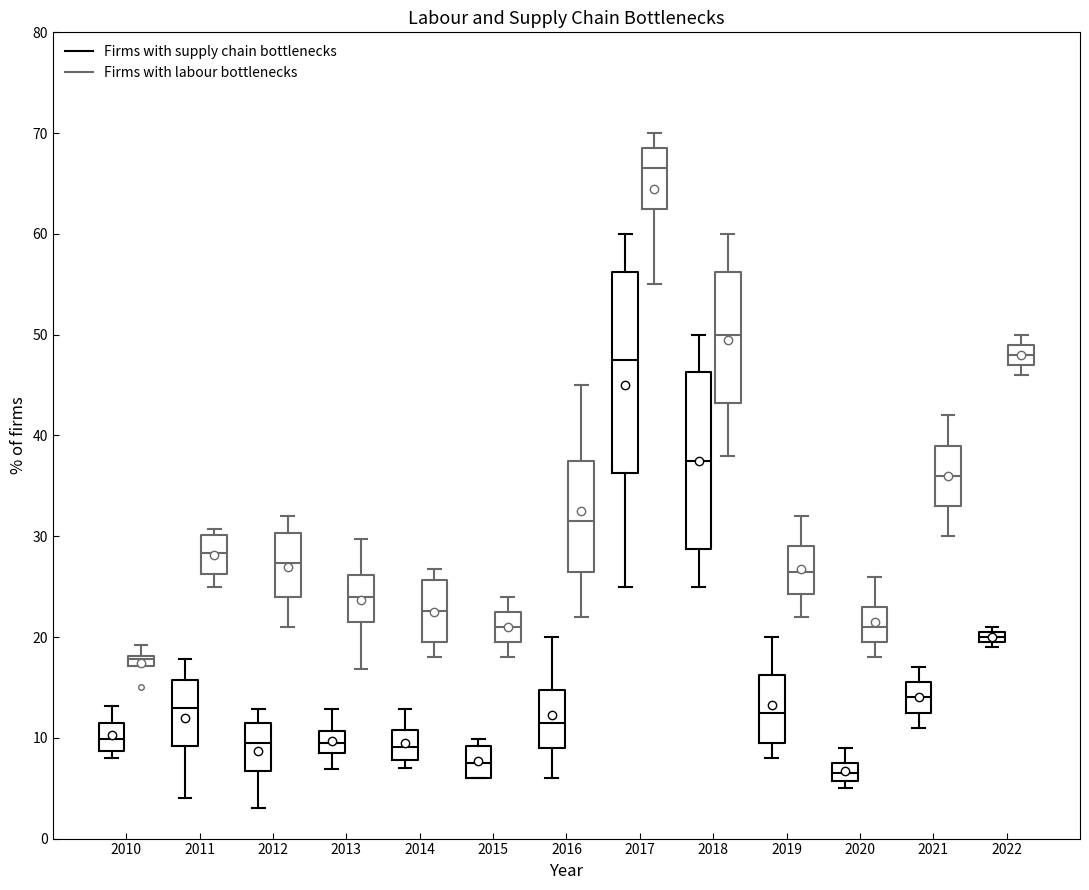

Which box is the tallest, from its lower edge to its upper edge?

2017 (Firms with supply chain bottlenecks)